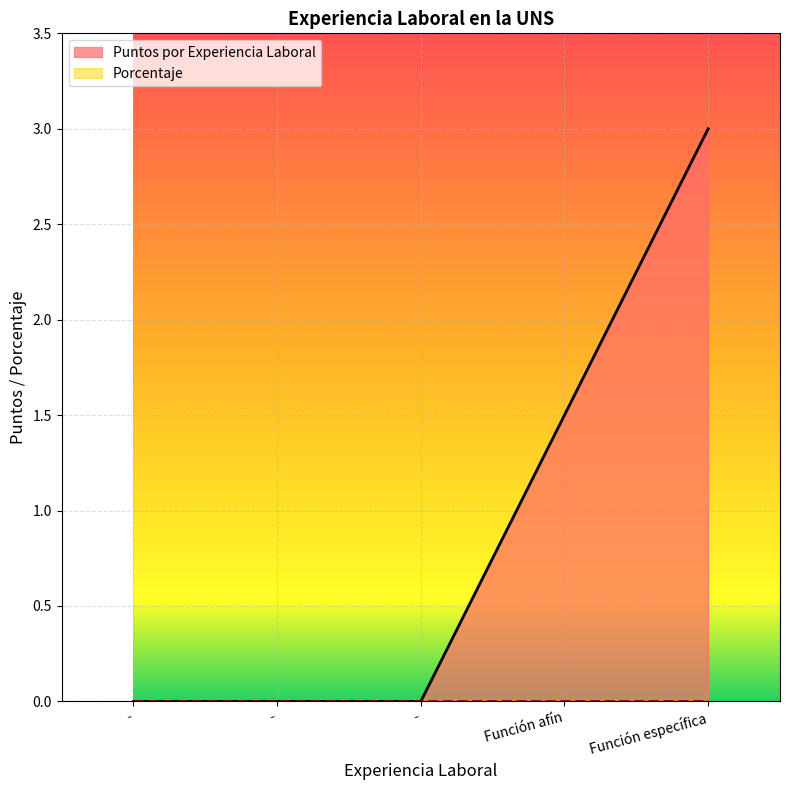

Is it true that the value at - is 0.0?

True